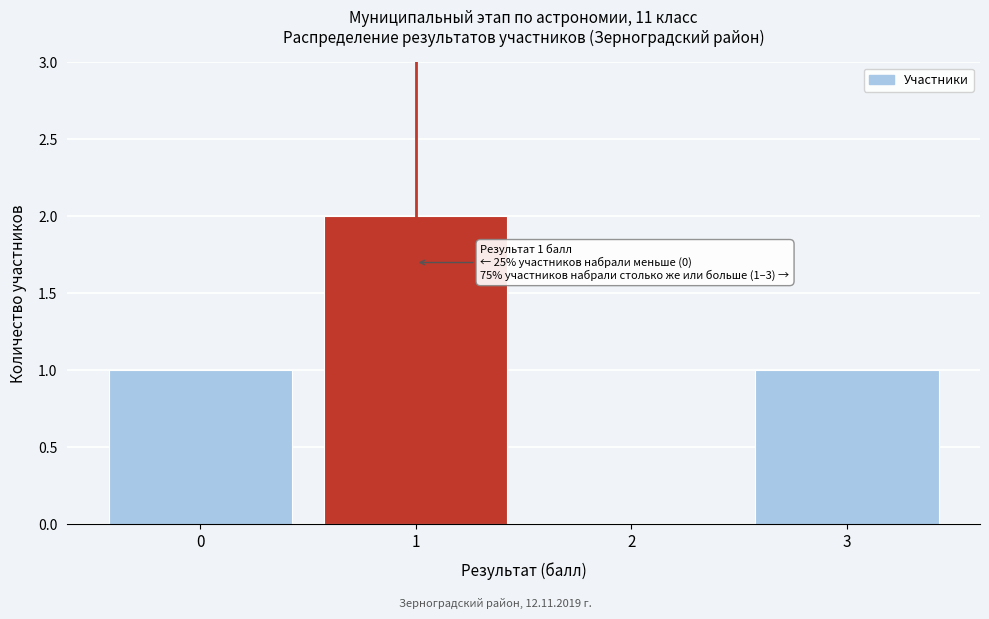

Reading right to left, list all the values displayed in this chart.

3=1	2=0	1=2	0=1